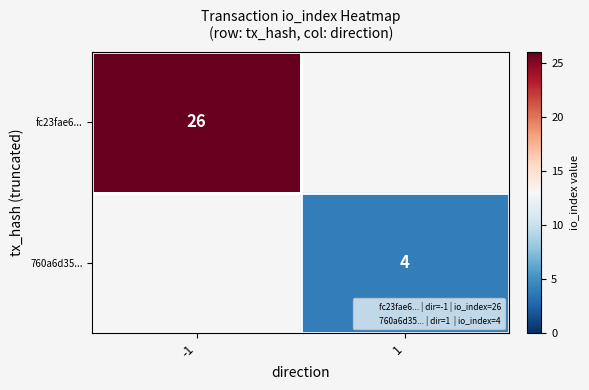

The value of fc23fae6... at -1 is 13.5. True or false?

False